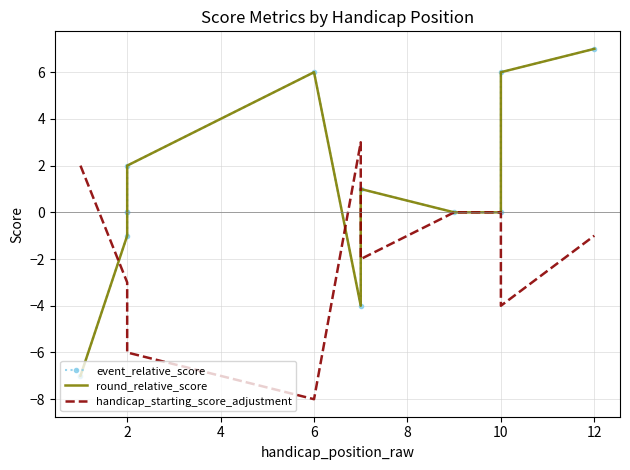

Reading right to left, list all the values displayed in this chart.

event_relative_score: 7	6	0	0	1	-4	6	2	0	0	-1	-7
round_relative_score: 7	6	0	0	1	-4	6	2	0	0	-1	-7
handicap_starting_score_adjustment: -1	-4	0	0	-2	3	-8	-6	-4	-4	-3	2